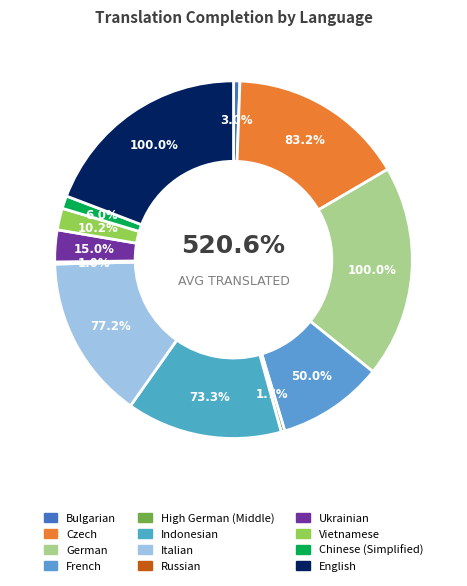

To the nearest percent, what is the average slice percentage?

8%